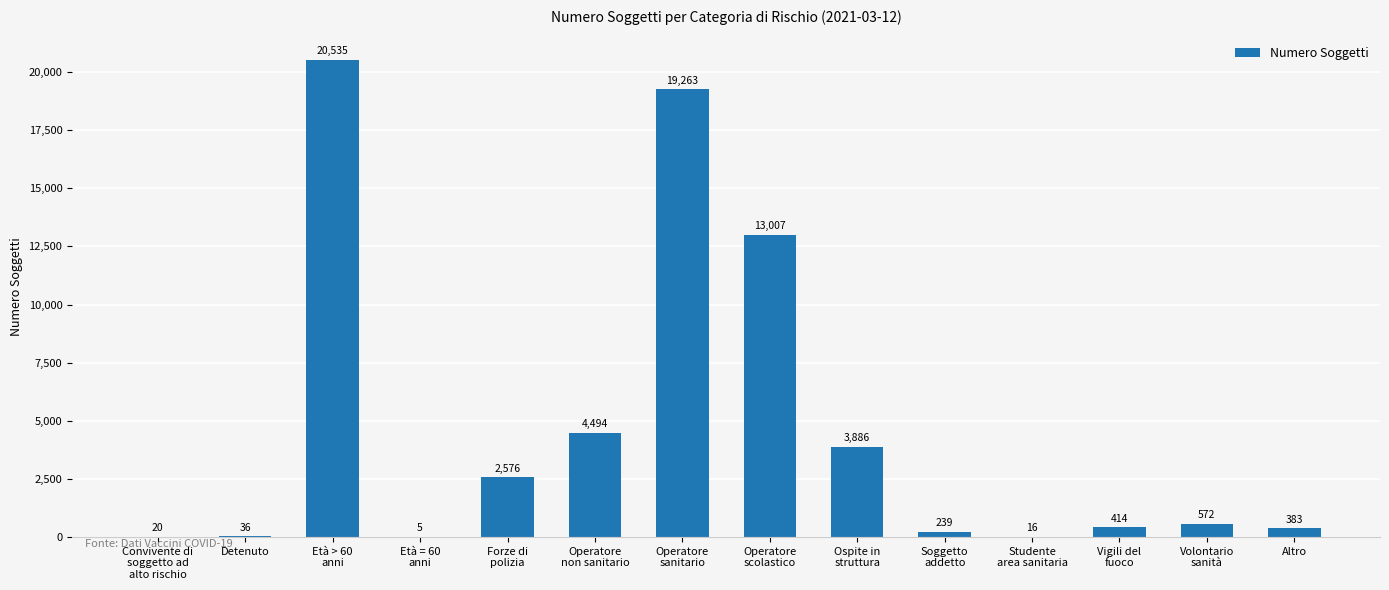

What is the sum of the values at Operatore
scolastico and Operatore
non sanitario?

17501